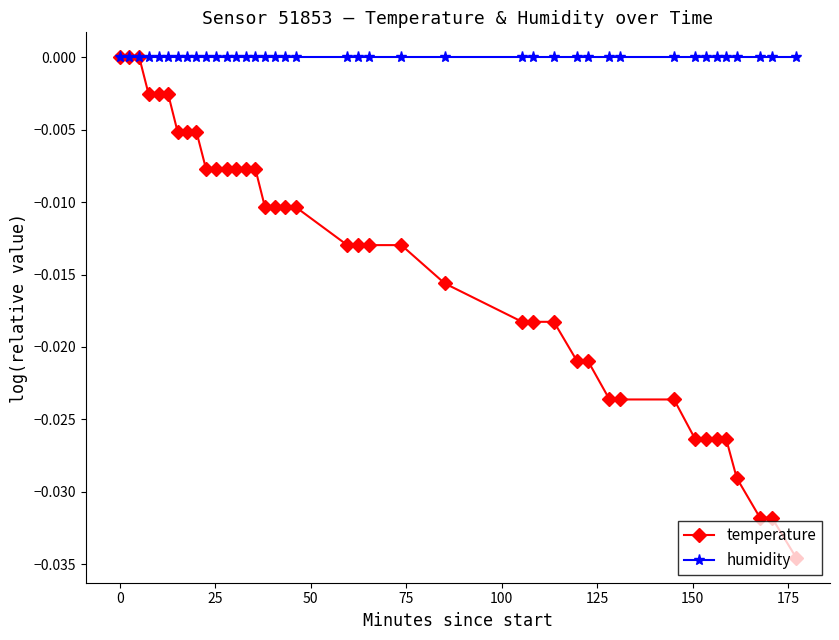

Rank the series by their average value, from lowest to highest.

temperature, humidity